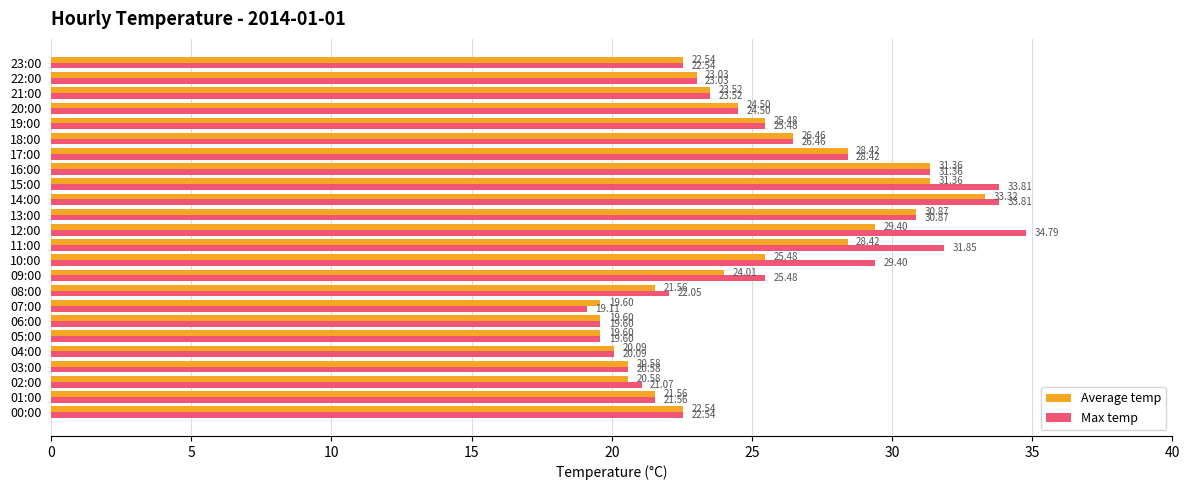

List the series in order of their peak value, lowest first.

Average temp, Max temp